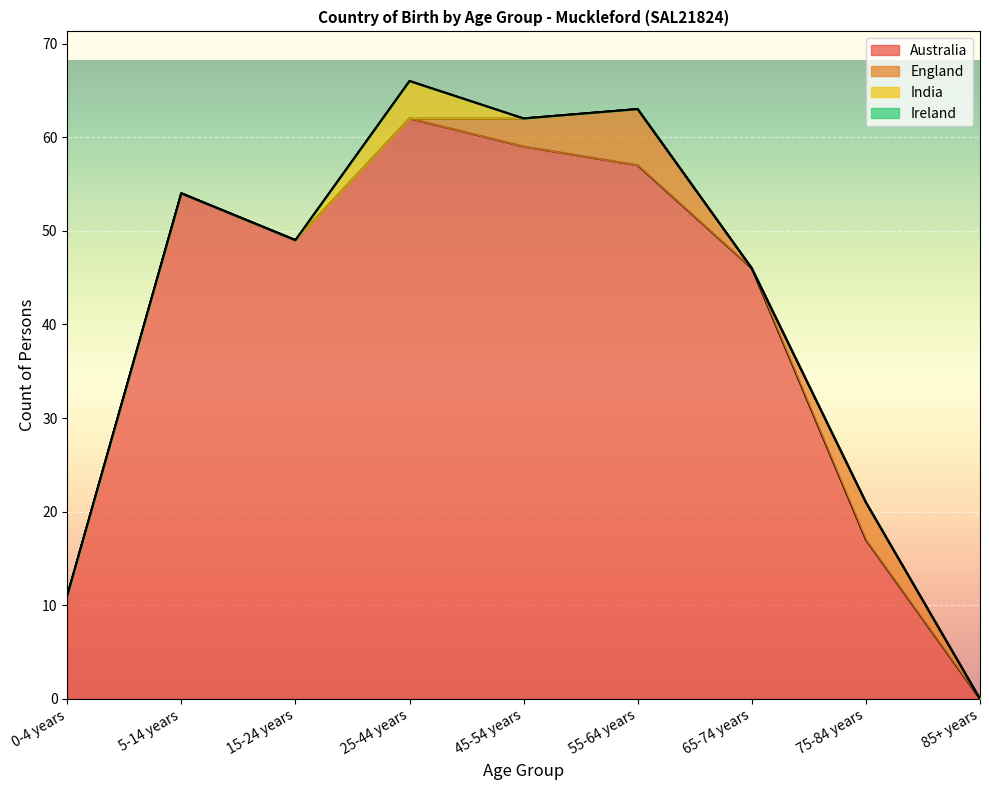

Reading left to right, transcribe all the data shown in this chart.

Australia: 11	54	49	62	59	57	46	17	0
England: 0	0	0	0	3	6	0	4	0
India: 0	0	0	4	0	0	0	0	0
Ireland: 0	0	0	0	0	0	0	0	0